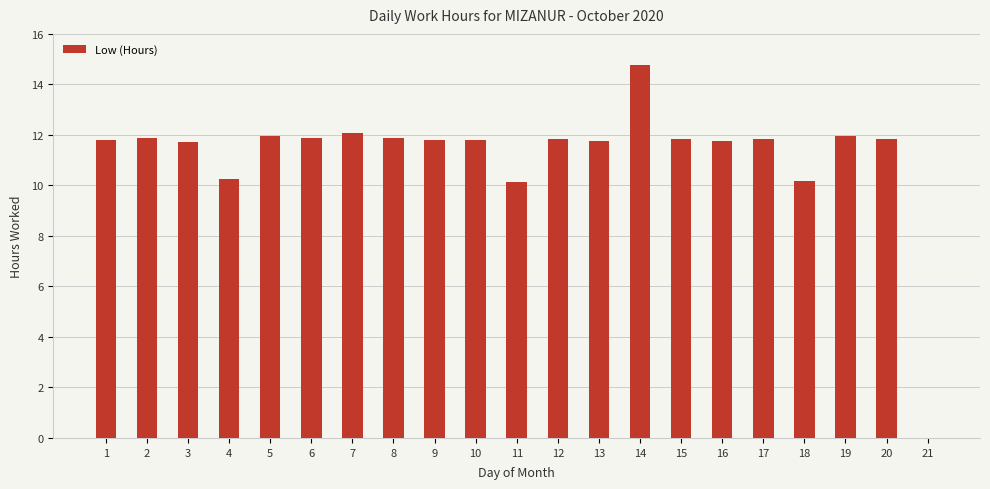

What is the sum of the values at 8 and 17?

23.7